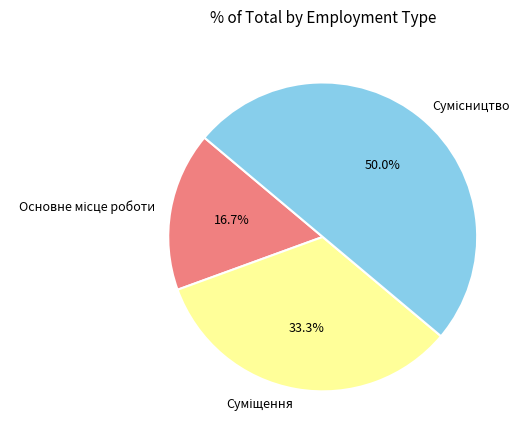

Count the number of slices in the pie.

3